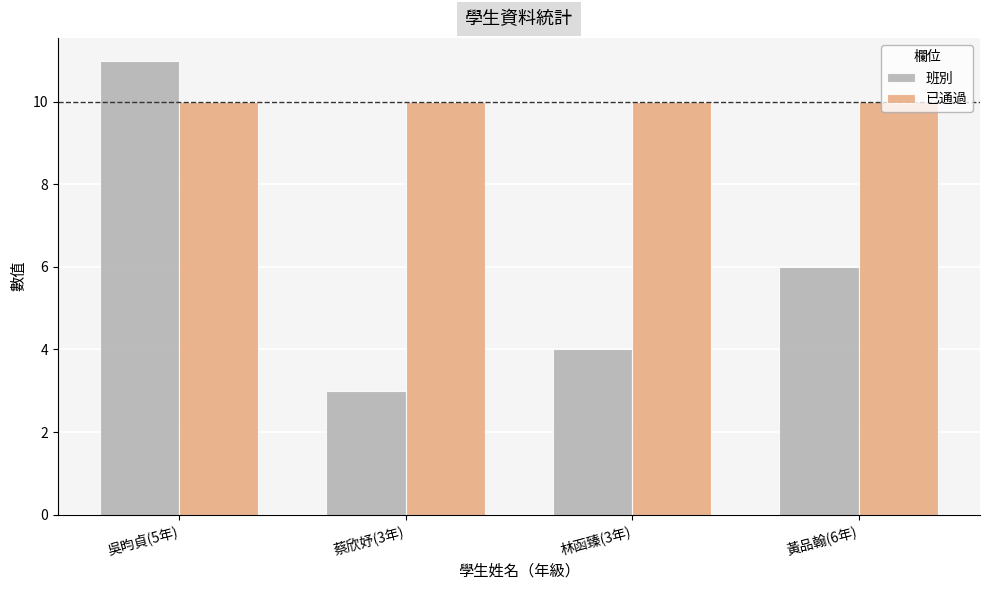

What is the maximum value shown in the chart?

11